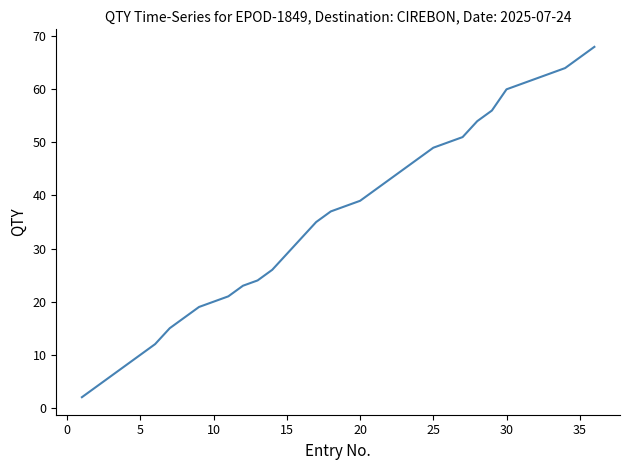

What is the difference between the maximum and minimum values?

66